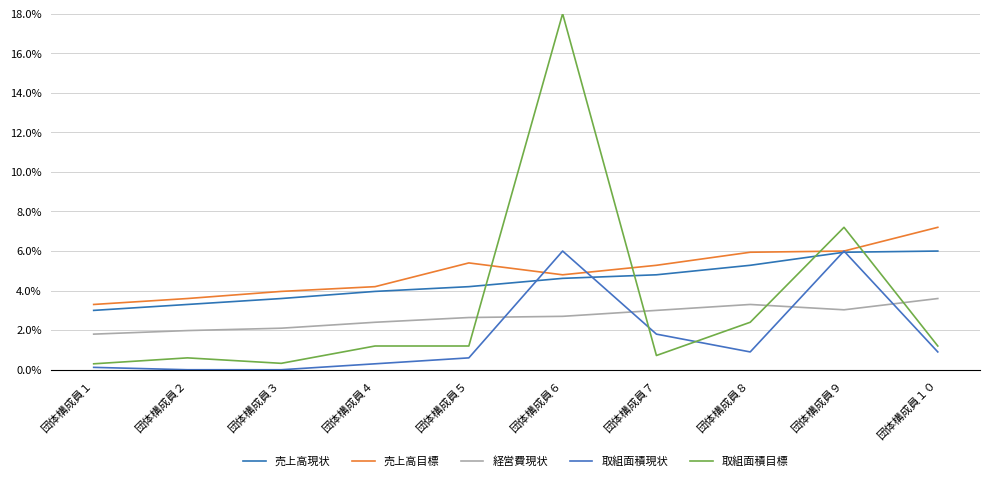

In 経営費現状, how many points are higher than both neighbors (excluding endpoints)?

1